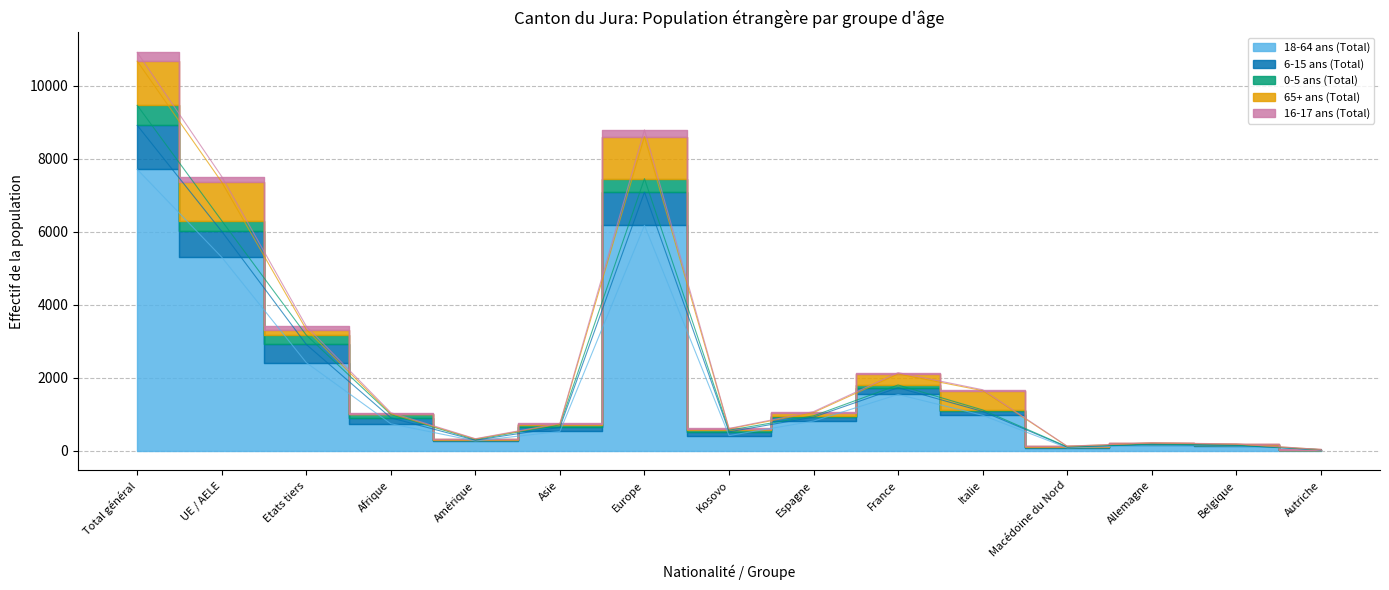

At which category does 16-17 ans (Total) reach its first local valley?

Amérique